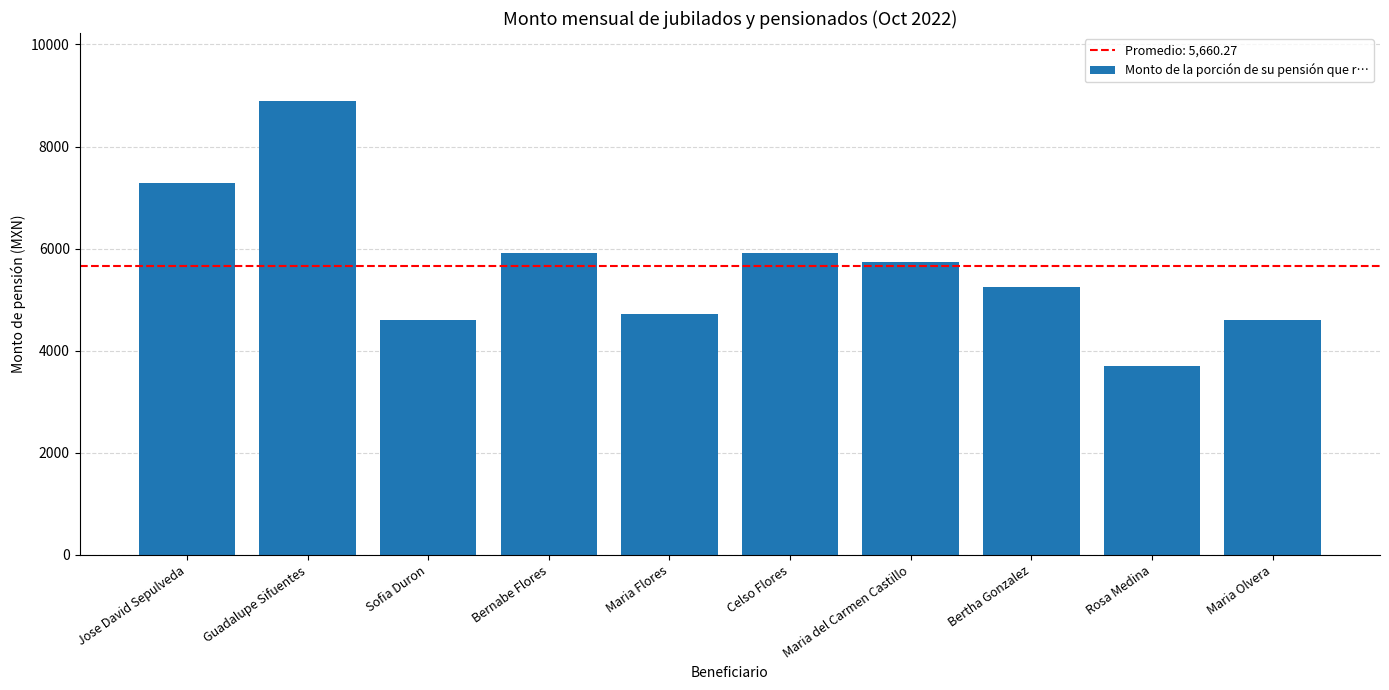

What is the difference between the maximum and minimum values?

5197.4